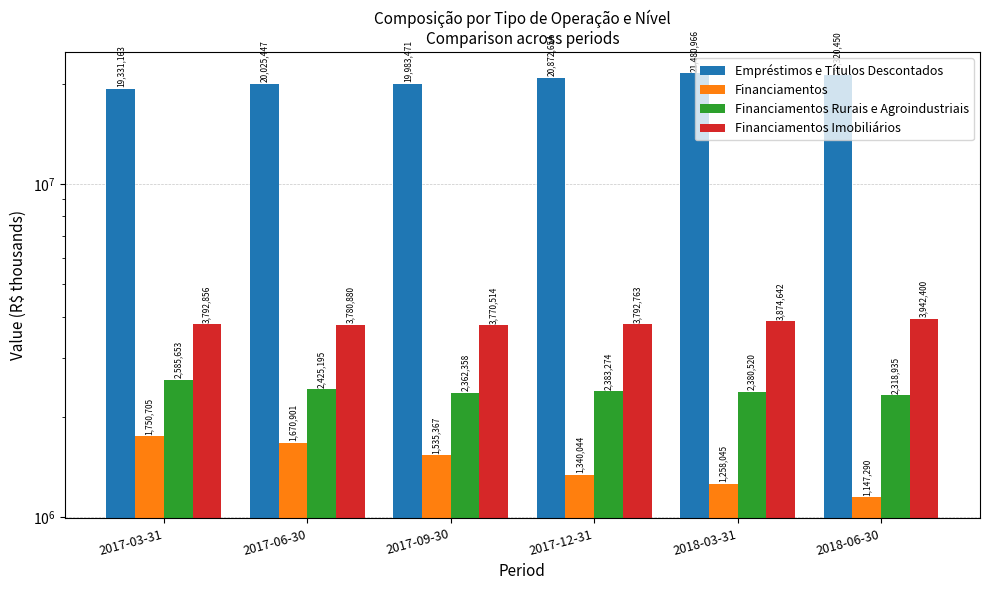

Are the bars grouped side by side (vs. stacked)?

Yes